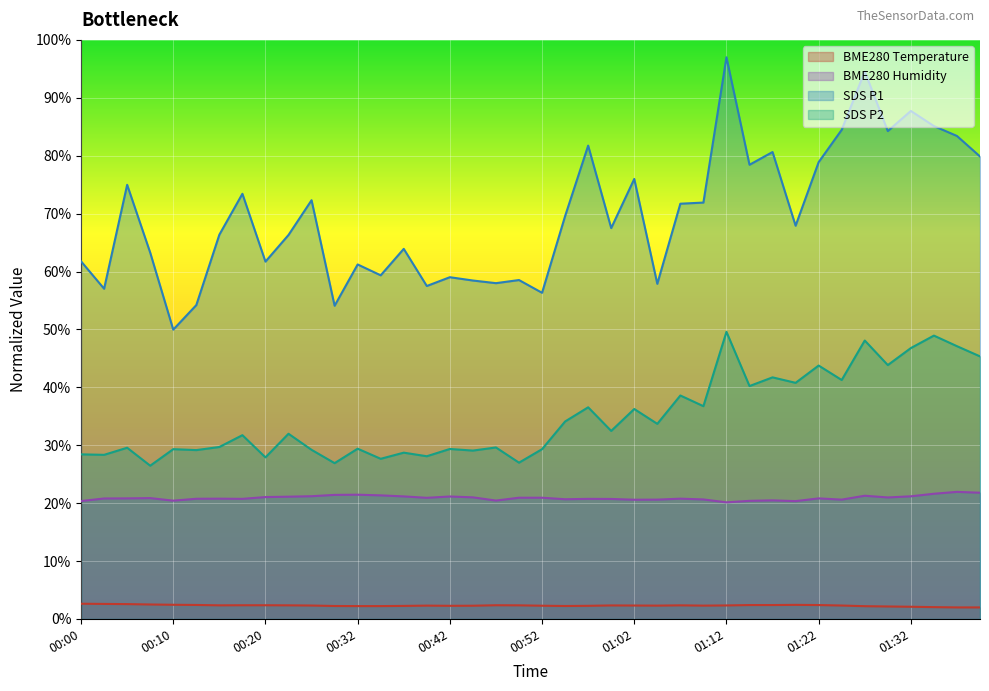

Which has a higher value, 00:39 or 01:22?

01:22